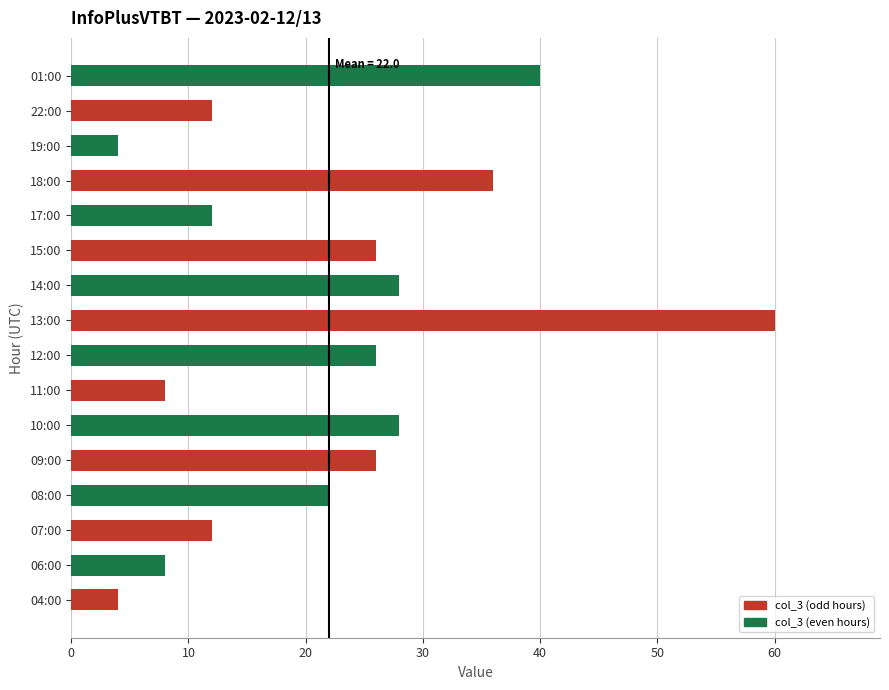

The chart shows a value of 26 at 15:00. True or false?

True